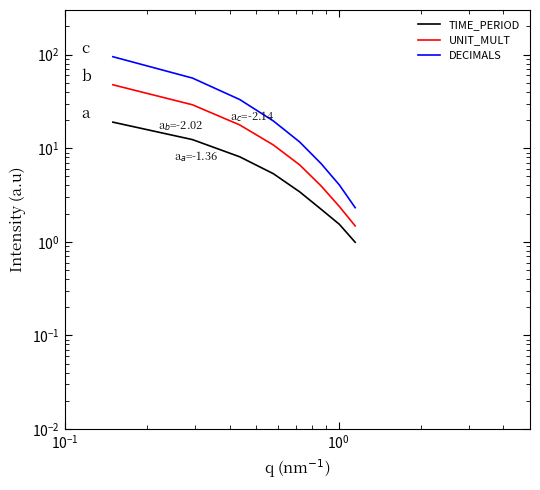

Which series has the largest total across all categories?

DECIMALS